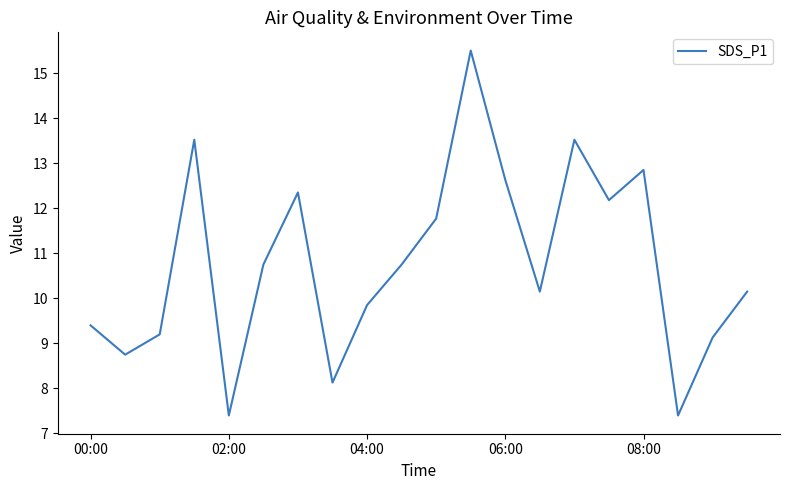

What is the smallest value displayed?

7.4